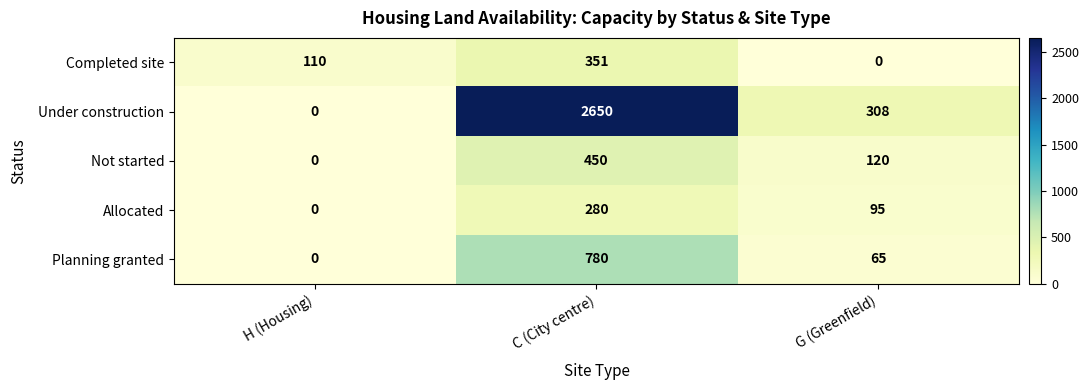

Which series has the largest total across all categories?

Under construction